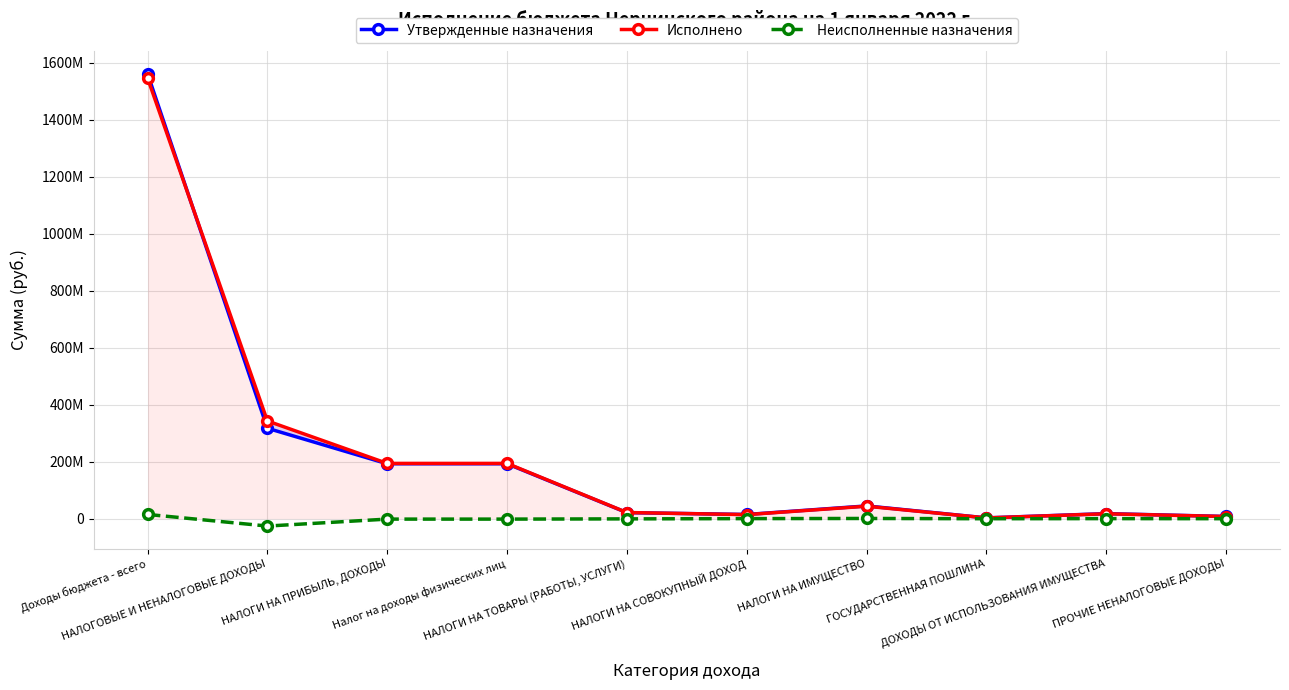

How many lines are shown in the chart?

3